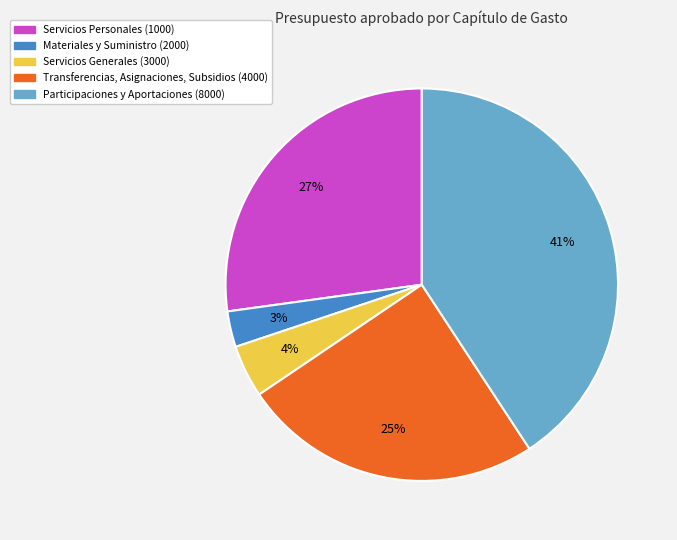

To the nearest percent, what is the average slice percentage?

20%